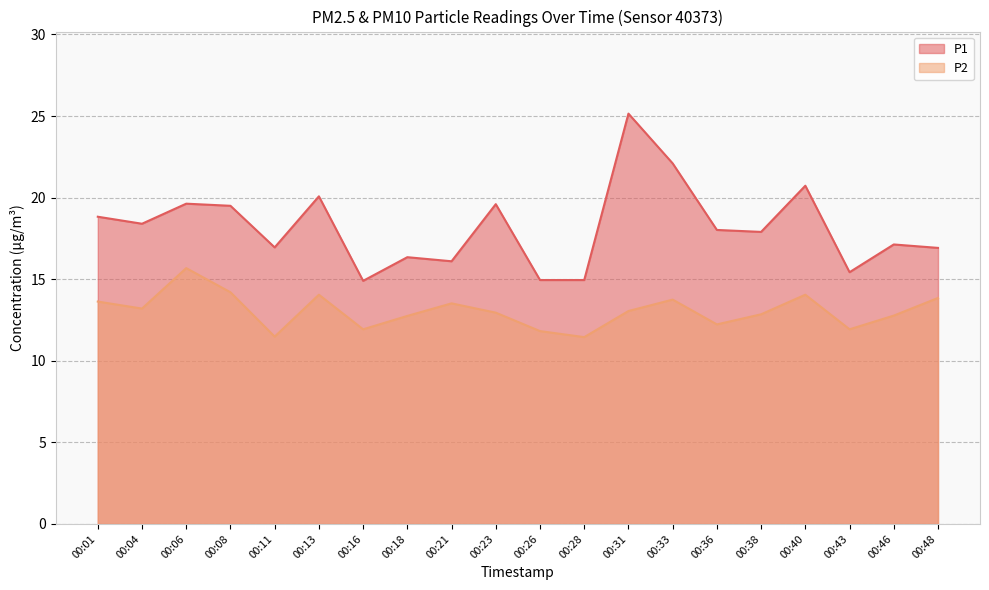

Which series has the largest range (max minus min)?

P1